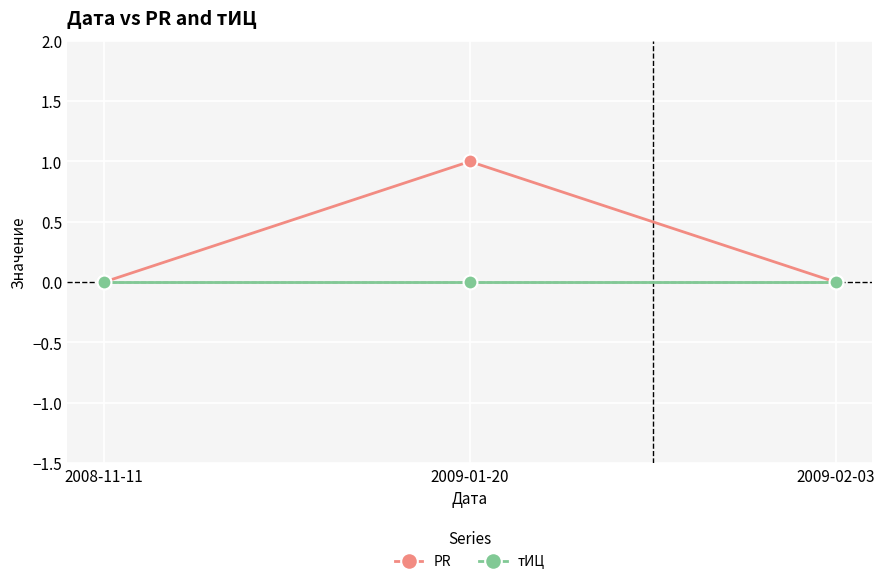

Rank the series by their average value, from highest to lowest.

PR, тИЦ